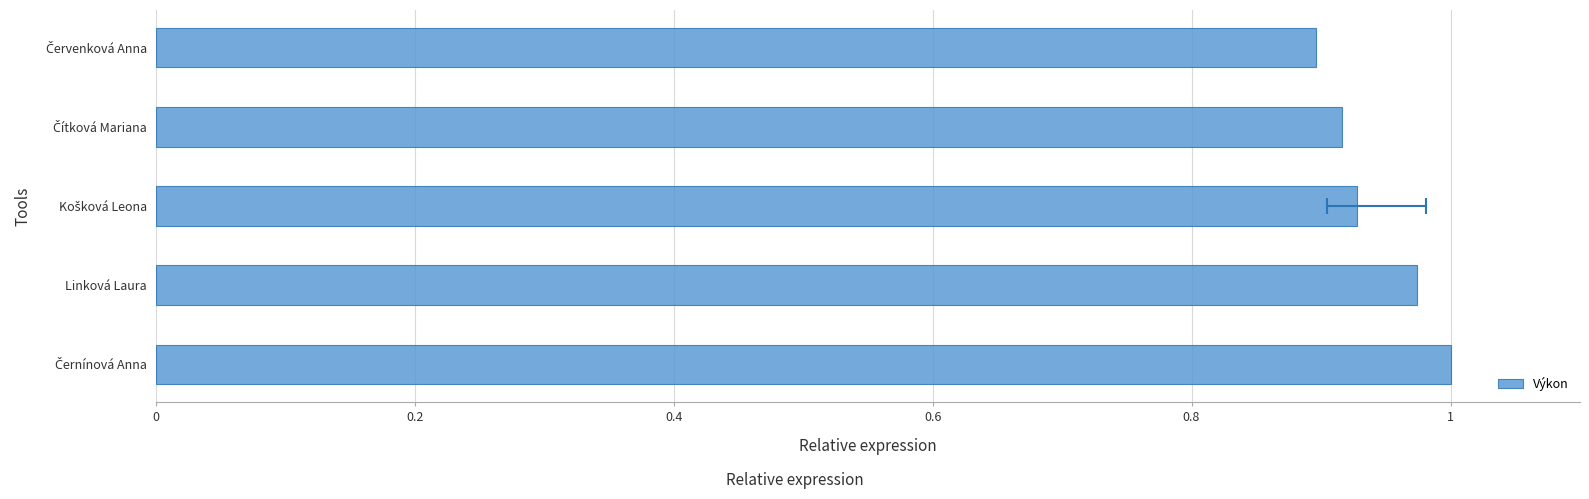

What is the minimum value shown in the chart?

0.9